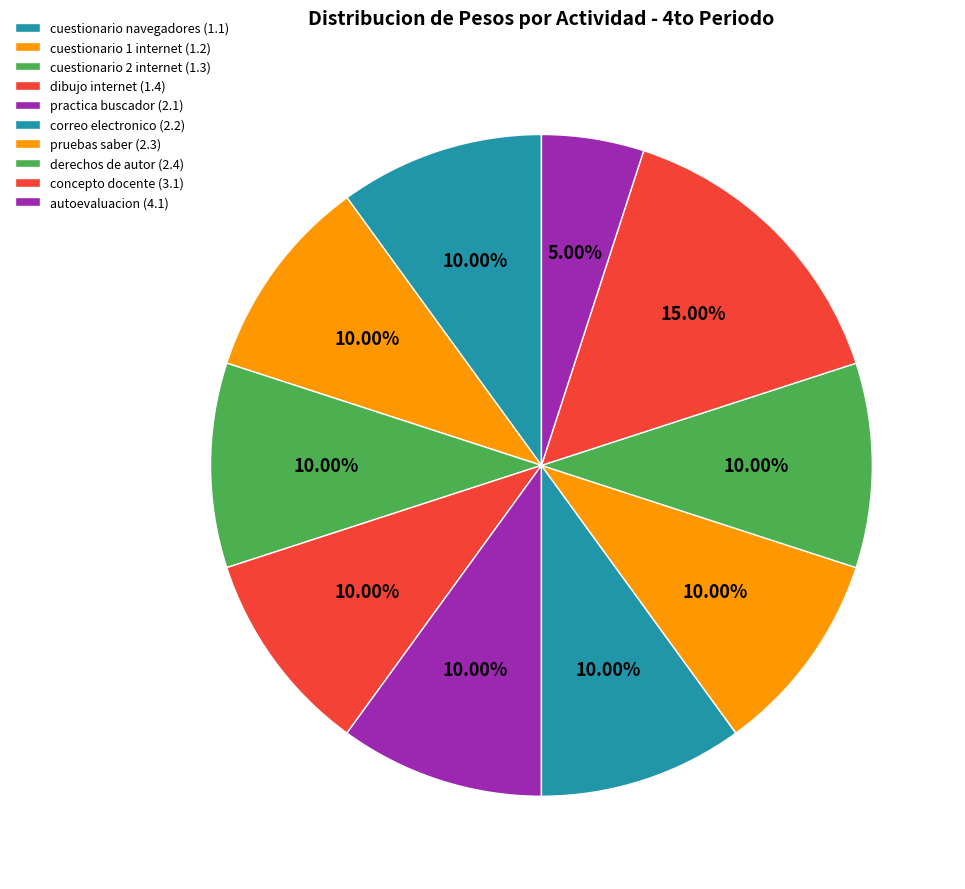

Is there any slice that represents more than half of the pie?

No